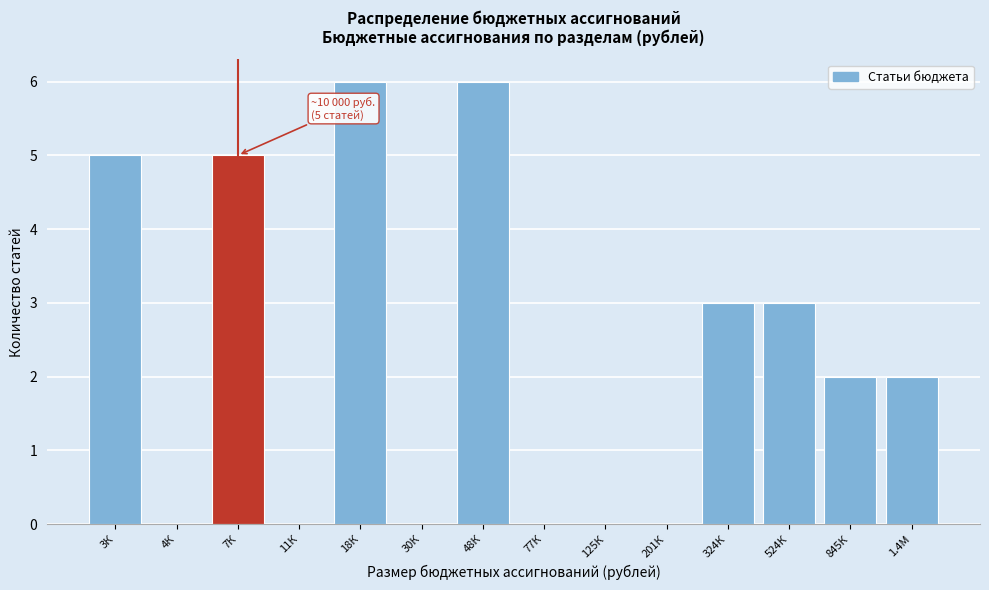

Reading left to right, list all the values displayed in this chart.

3К=5	4К=0	7К=5	11К=0	18К=6	30К=0	48К=6	77К=0	125К=0	201К=0	324К=3	524К=3	845К=2	1.4М=2